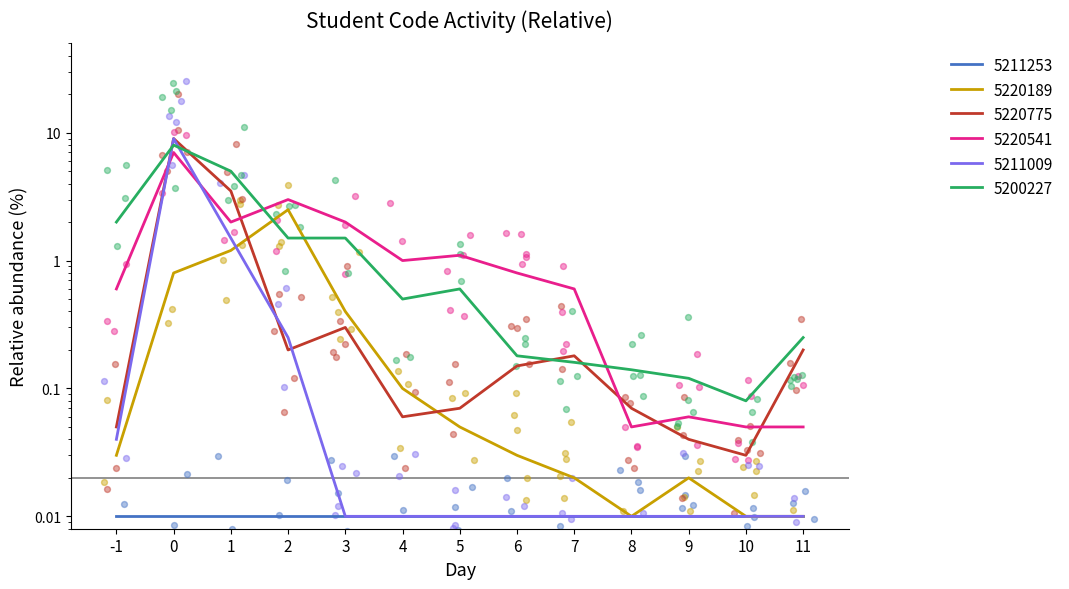

Which series reaches the minimum Y coordinate?

5220189